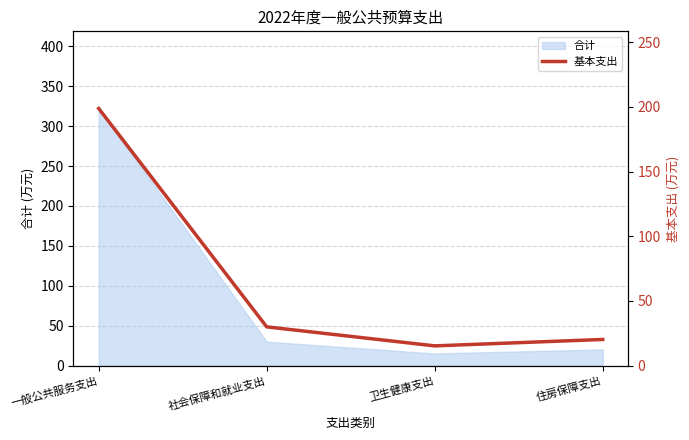

How many lines are shown in the chart?

1